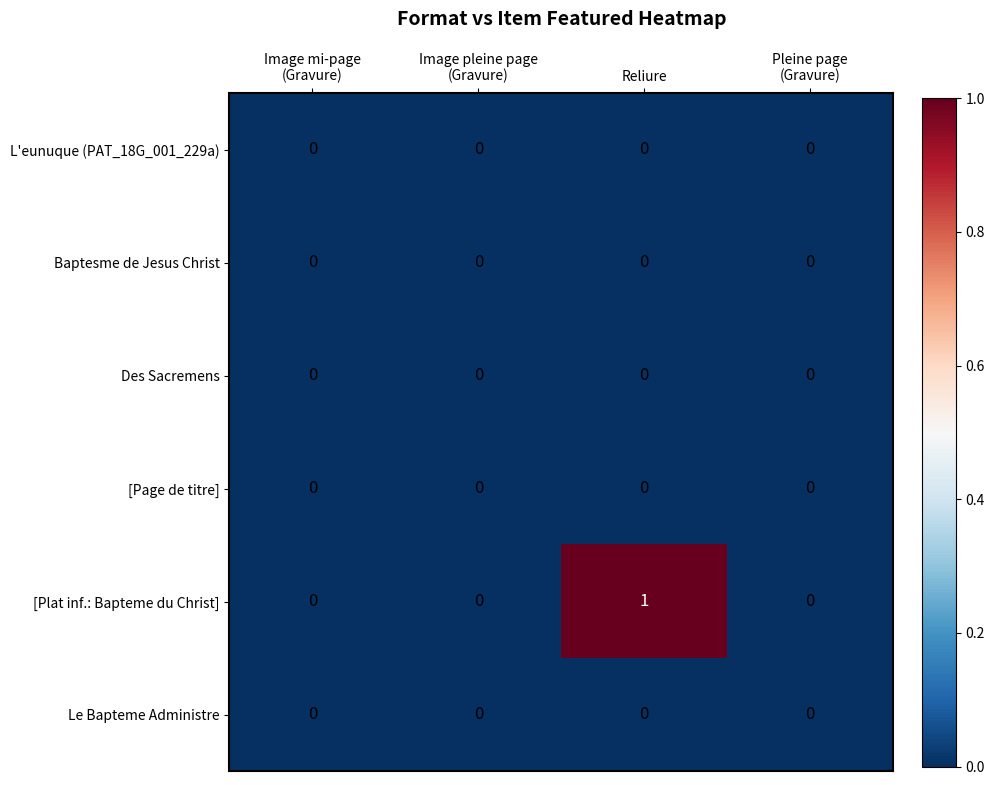

How many categories are shown in the chart?

4